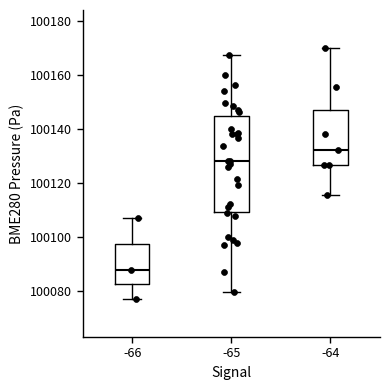

Reading left to right, transcribe this box plot: for each box, give where its median line is, the range the box spans, and where its two whiskers end, as read against the y-axis. The values are not printed on the chart, so give them approximately, as read against the axis.

-66: median 100088, box 100082 to 100098, whiskers 100078 to 100108
-65: median 100128, box 100110 to 100144, whiskers 100080 to 100168
-64: median 100132, box 100126 to 100146, whiskers 100116 to 100170